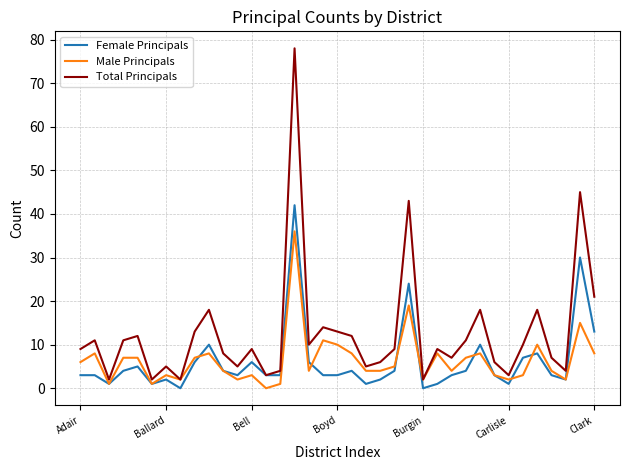

Rank the series by their maximum value, from highest to lowest.

Total Principals, Female Principals, Male Principals